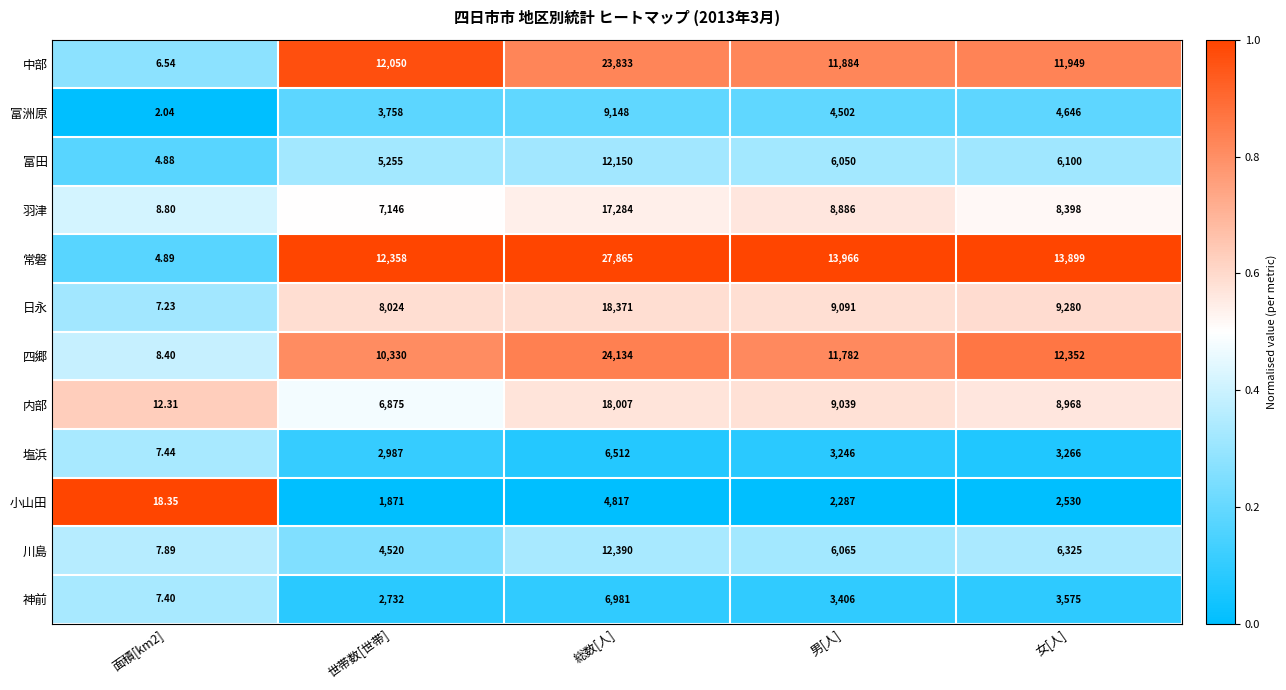

Which series has the widest spread of values?

常磐